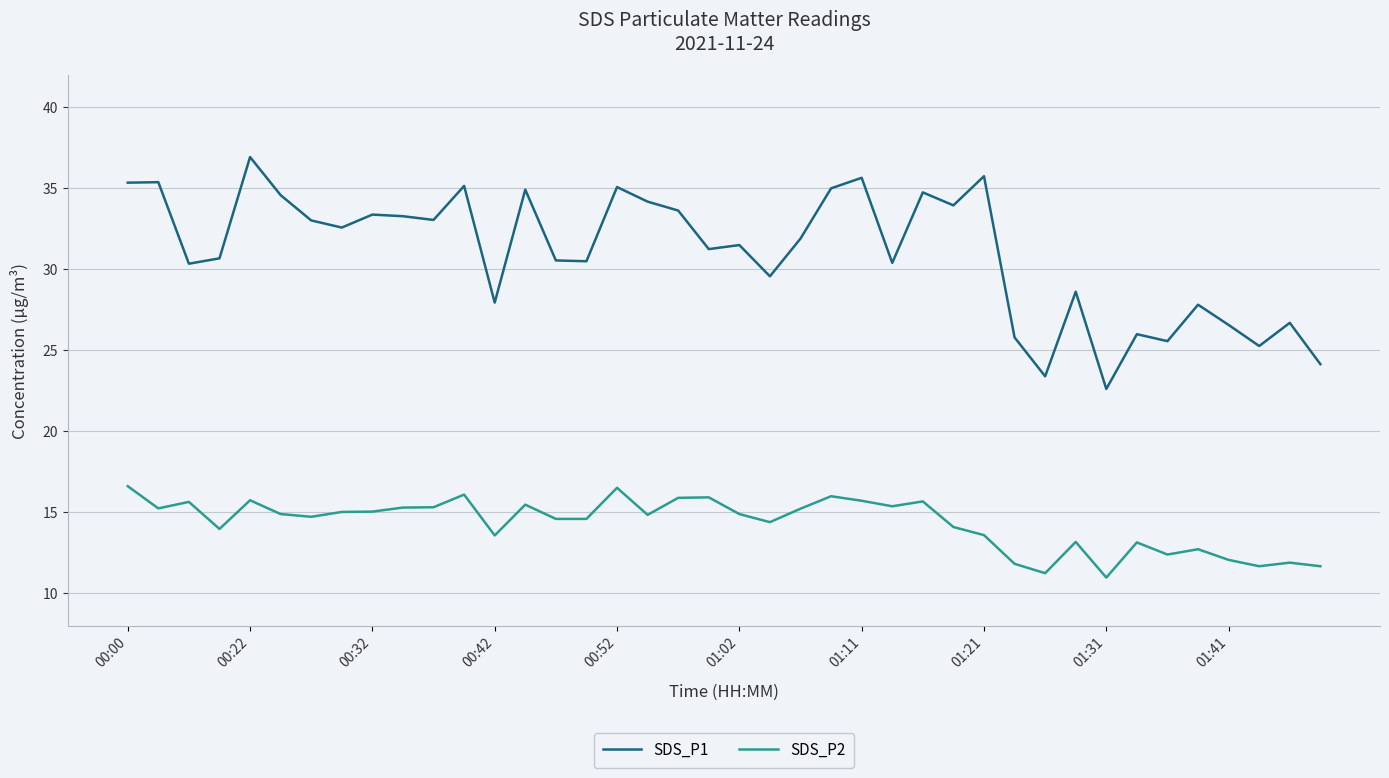

What is the maximum value shown in the chart?

36.9